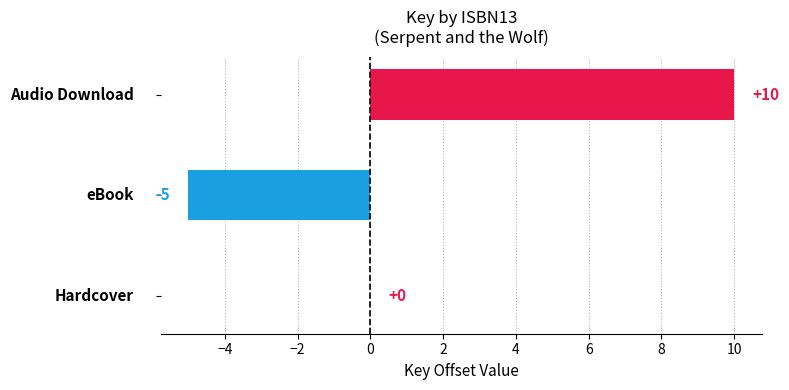

What is the sum of all values?

5